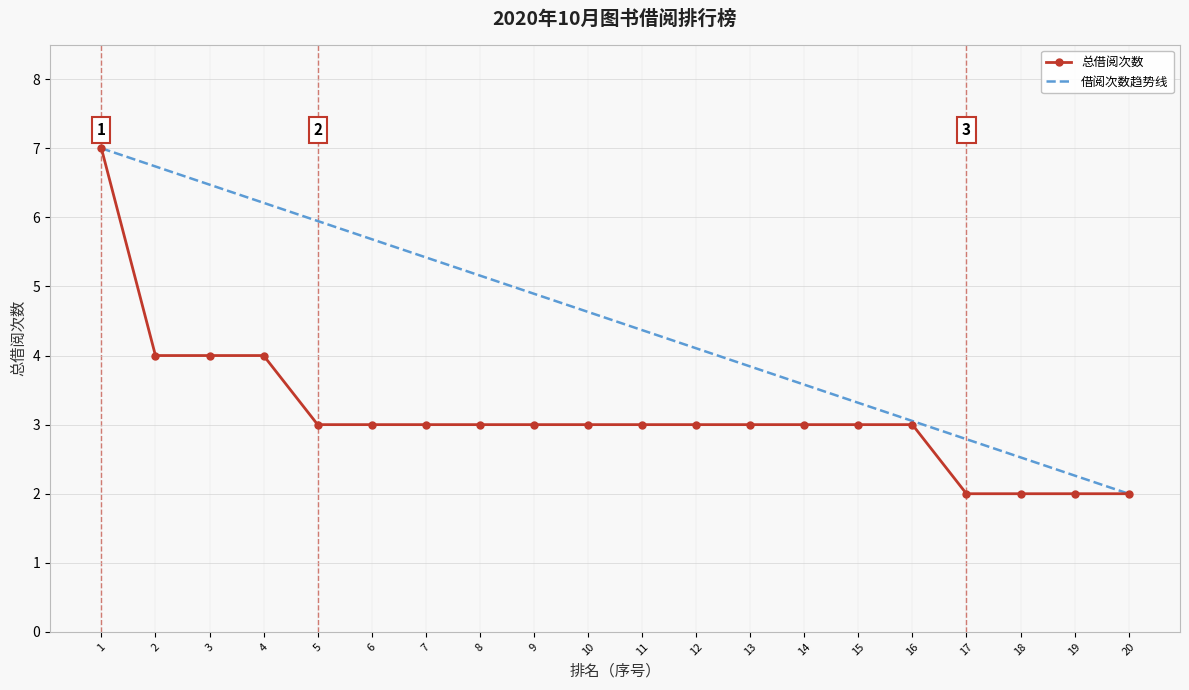

What is the total value across all series at 5?

8.9